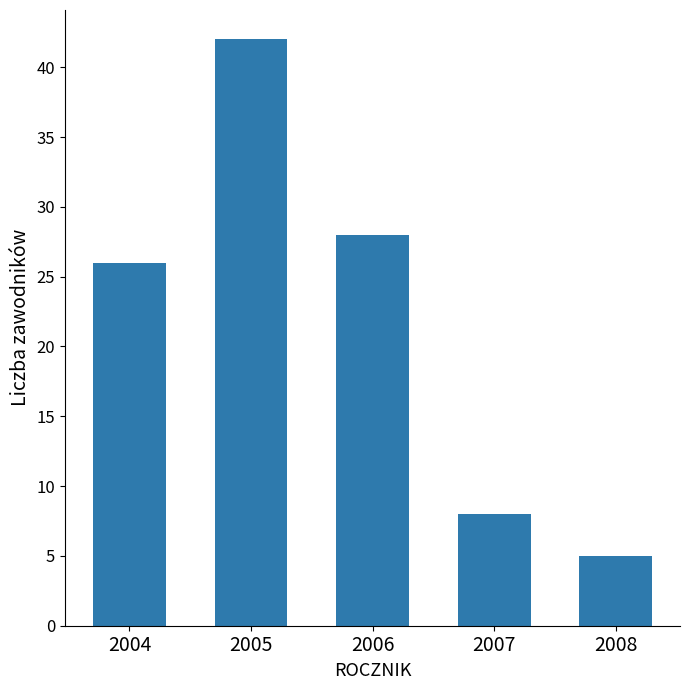

Reading left to right, what are all the values shown in this chart?

26	42	28	8	5